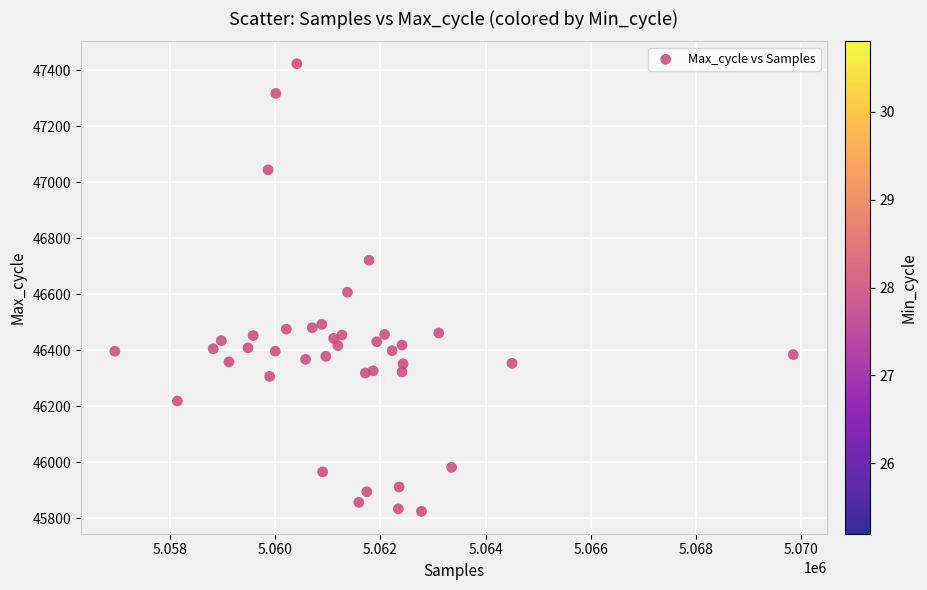

What is the range of Y values (max minus min)?

1599